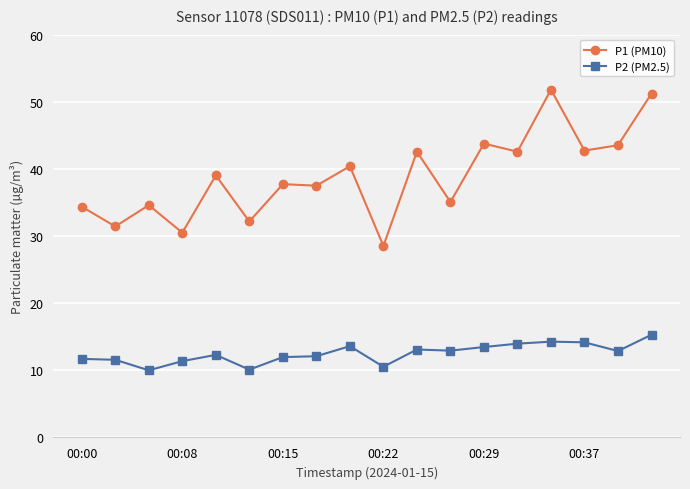

What is the maximum value for P1 (PM10)?

51.8